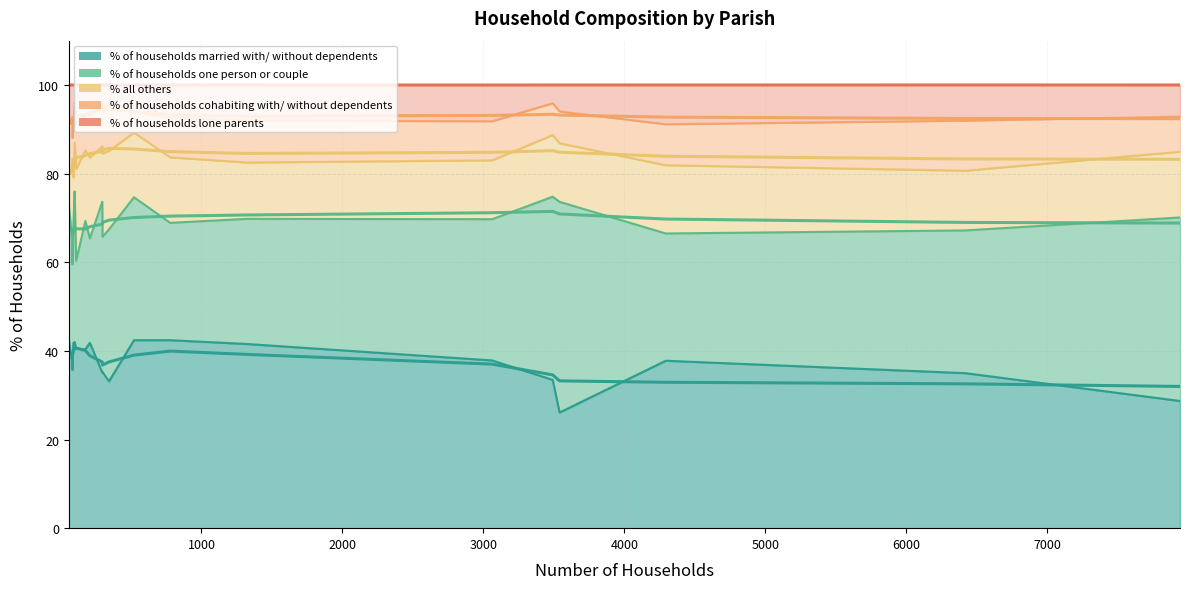

Which series has the largest range (max minus min)?

% of households one person or couple